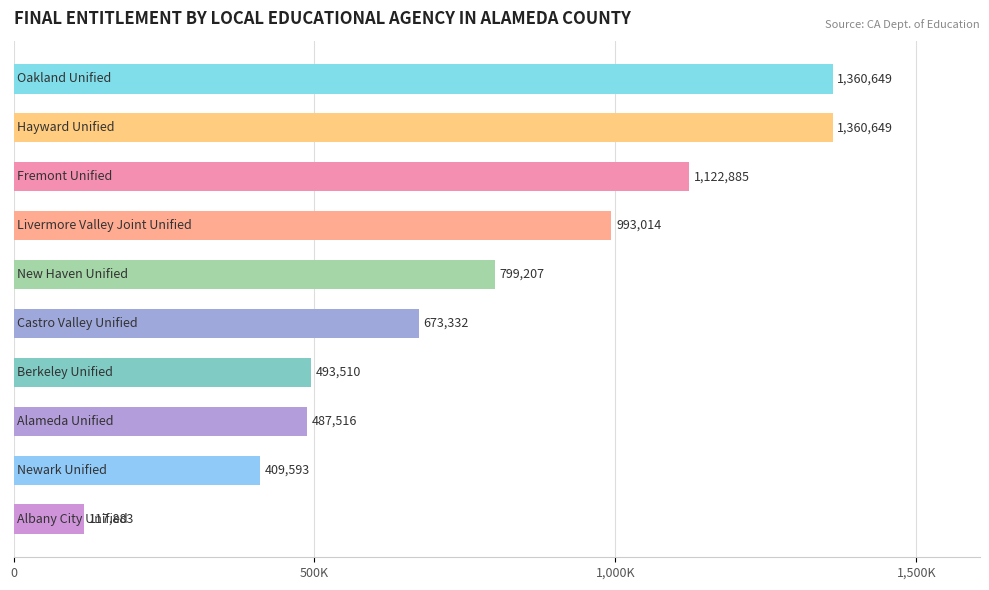

What is the difference between the maximum and minimum values?

1242766